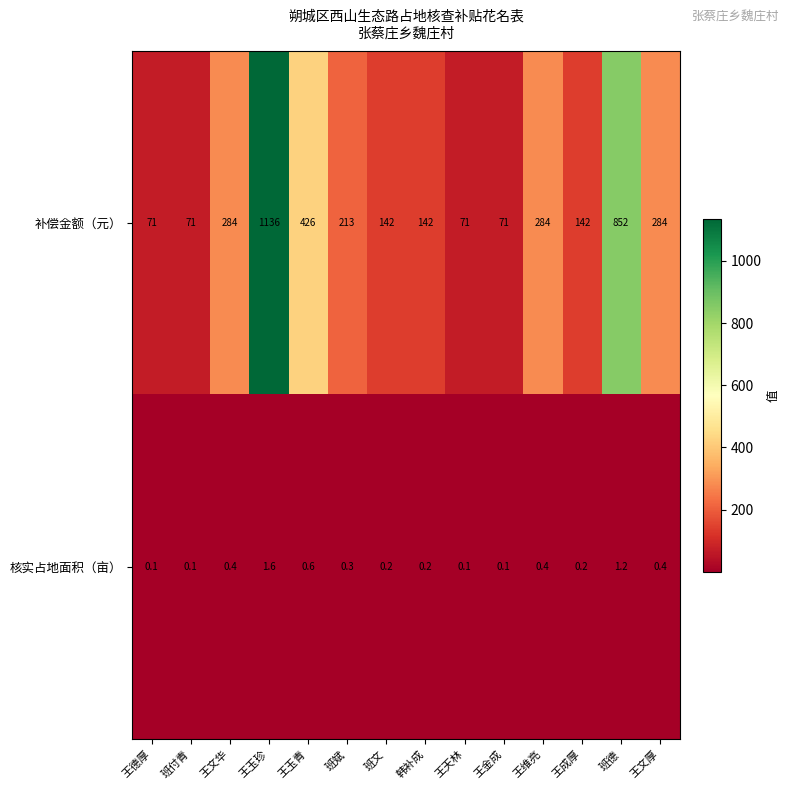

The value of 补偿金额（元） at 王玉青 is 295.0. True or false?

False